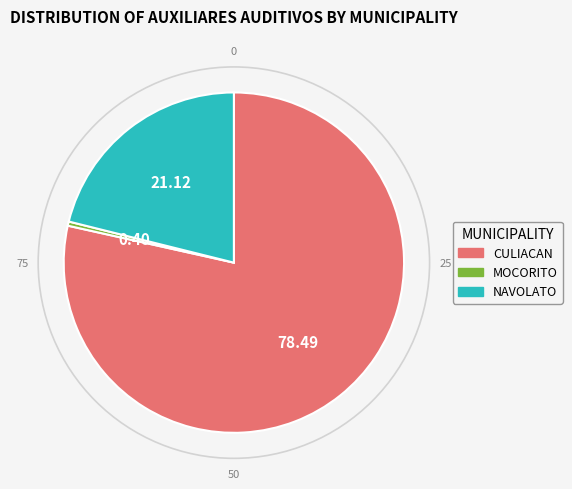

Which category has the smallest portion of the pie?

MOCORITO